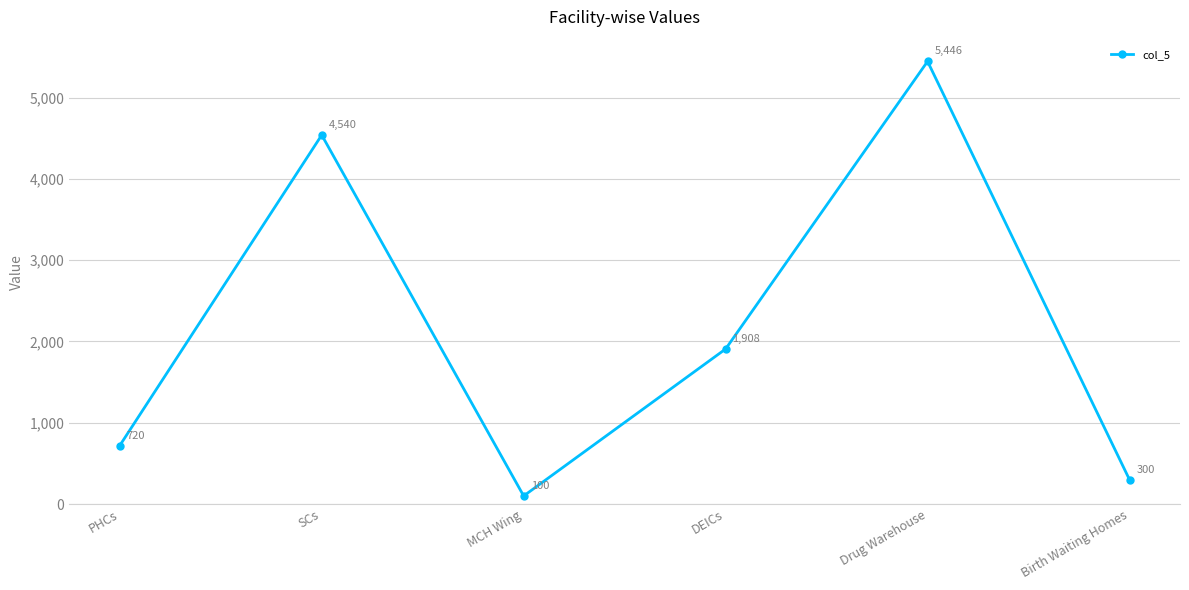

Is this an area chart (filled region under the line)?

No